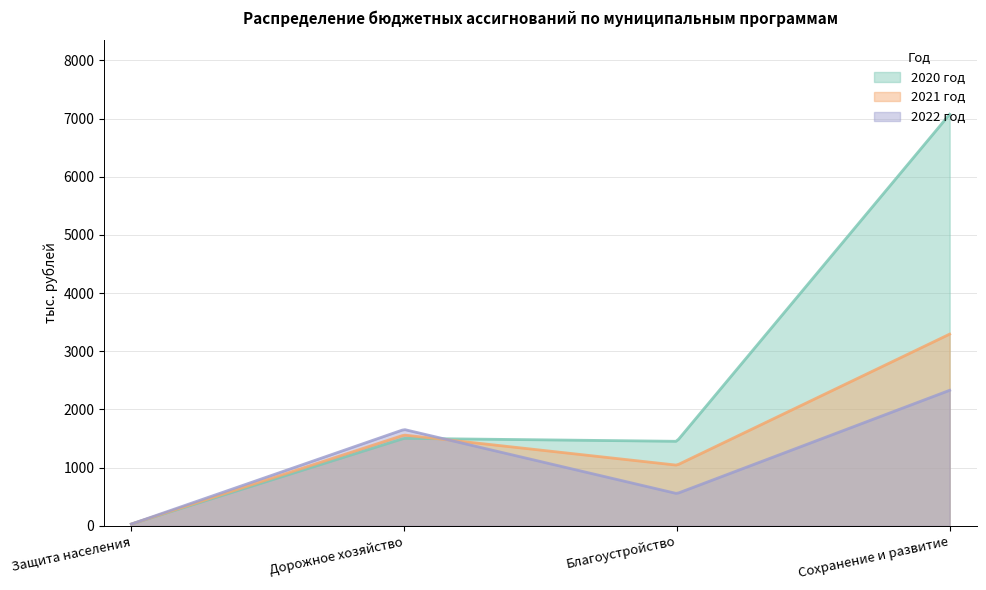

Which series changed the most between Благоустройство and Сохранение и развитие?

2020 год